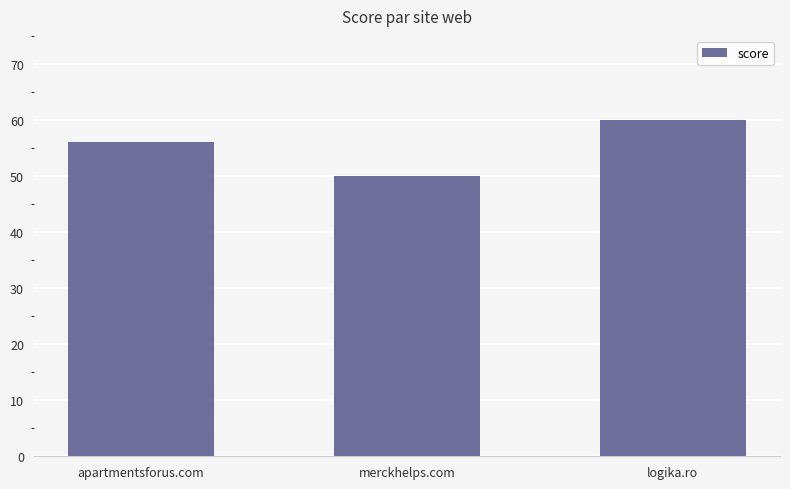

Is it true that the value at logika.ro is 34?

False